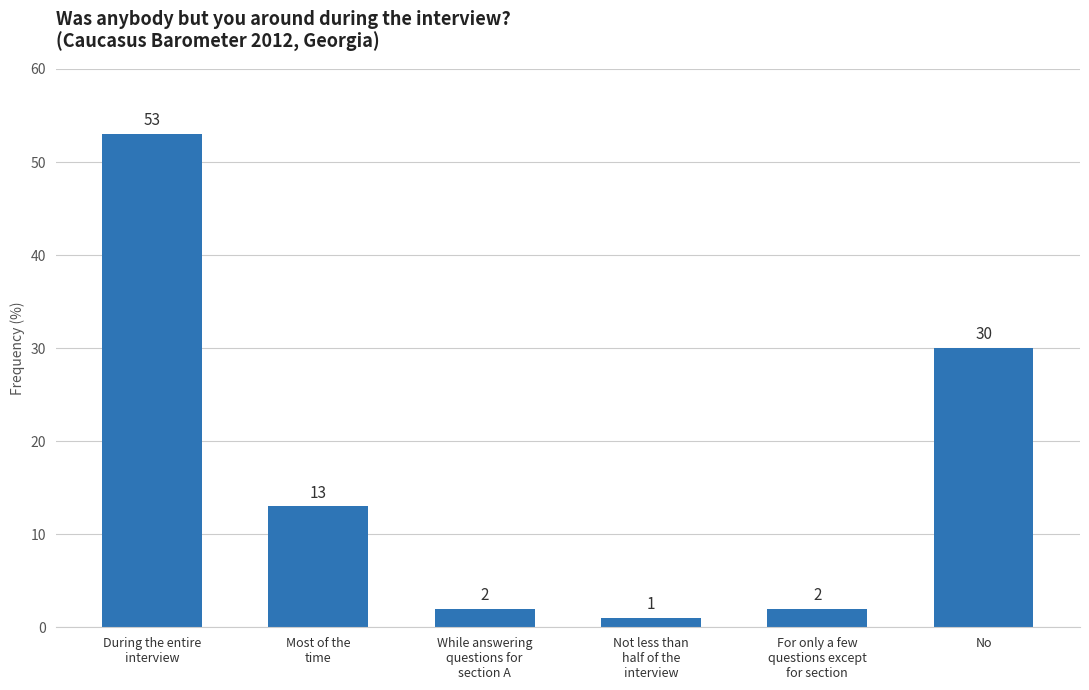

What position from the right is No?

1